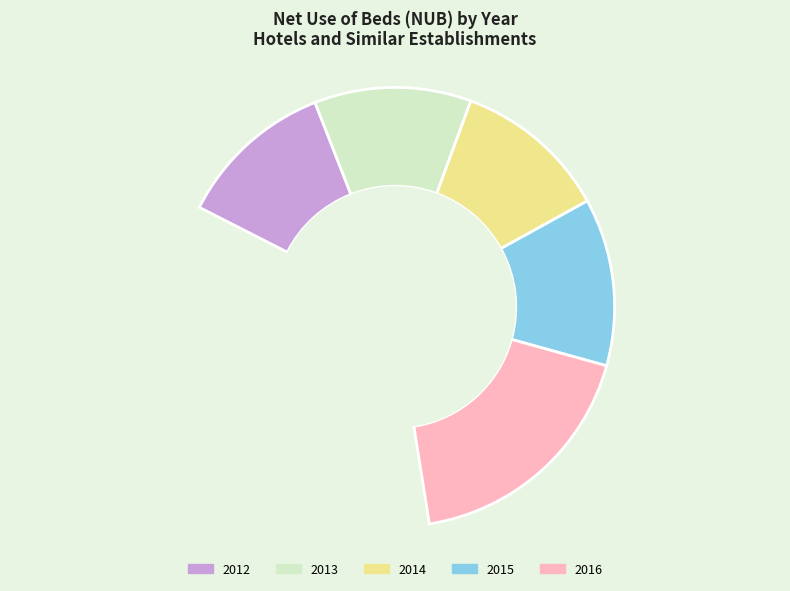

To the nearest percent, what is the combined percentage of 2013 and 2014?

35%